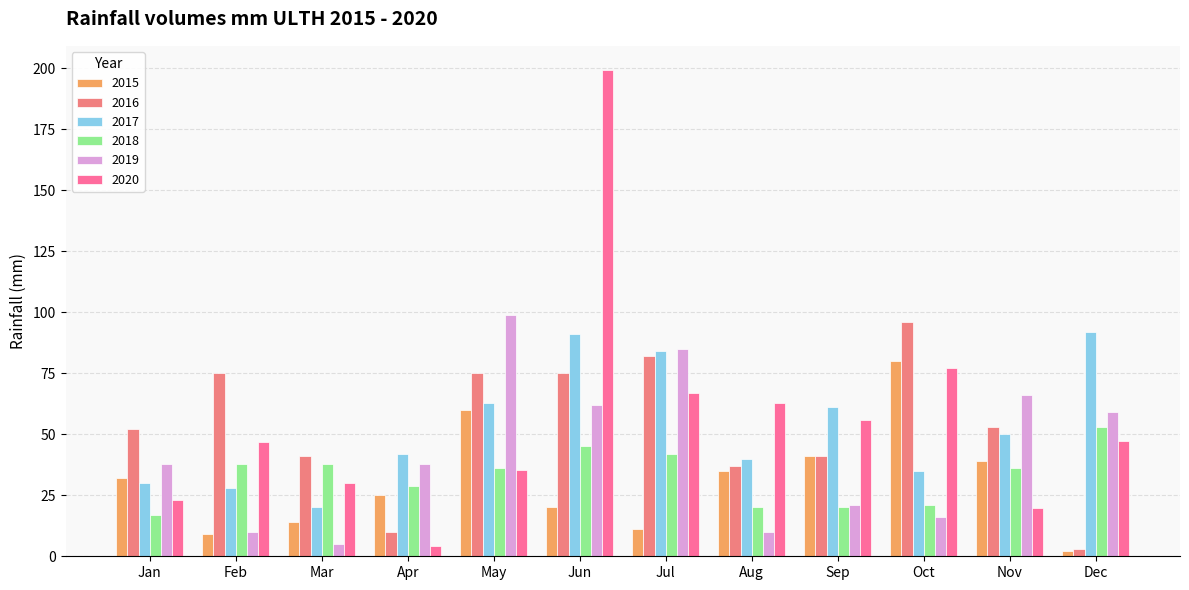

Where does the 2020 series first go above 47?

Jun